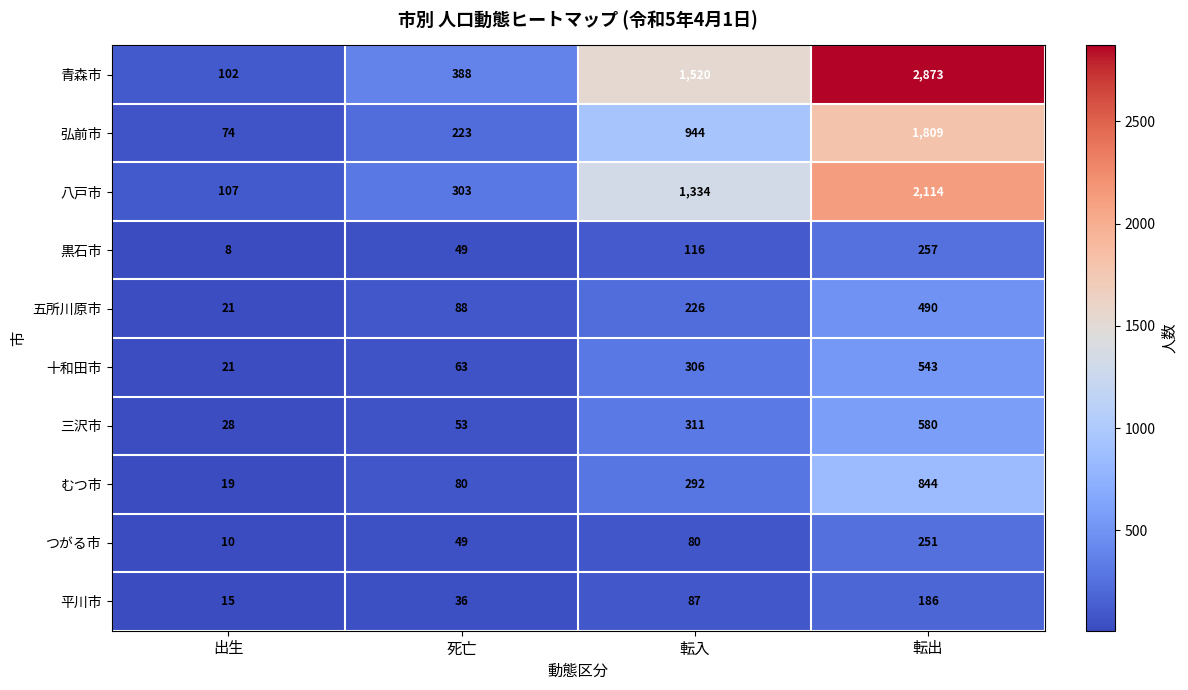

What is the sum of the 五所川原市 values at 死亡 and 転出?

578